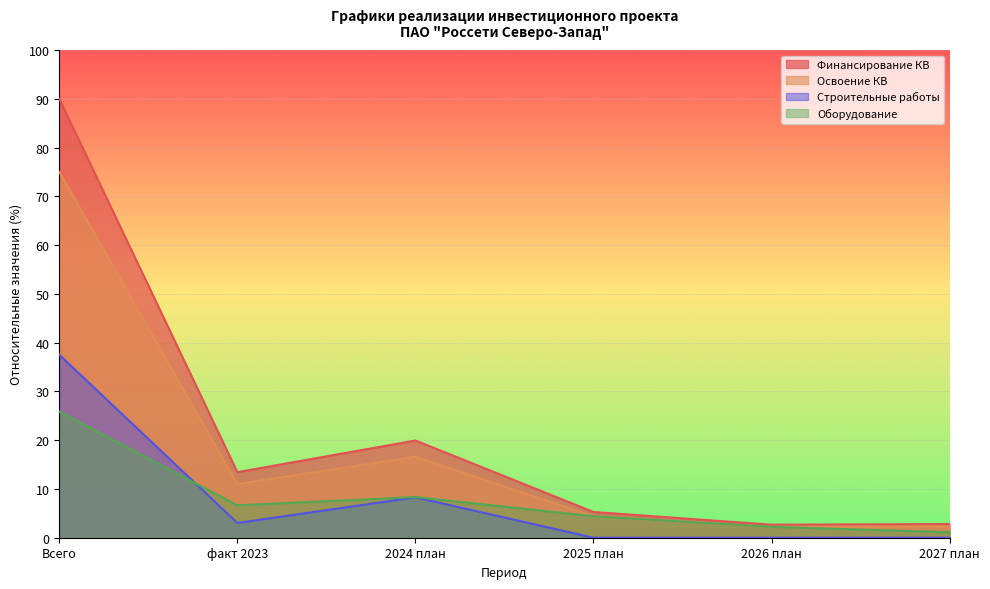

Is the value of Строительные работы at 2026 план greater than the value of Оборудование at 2024 план?

No